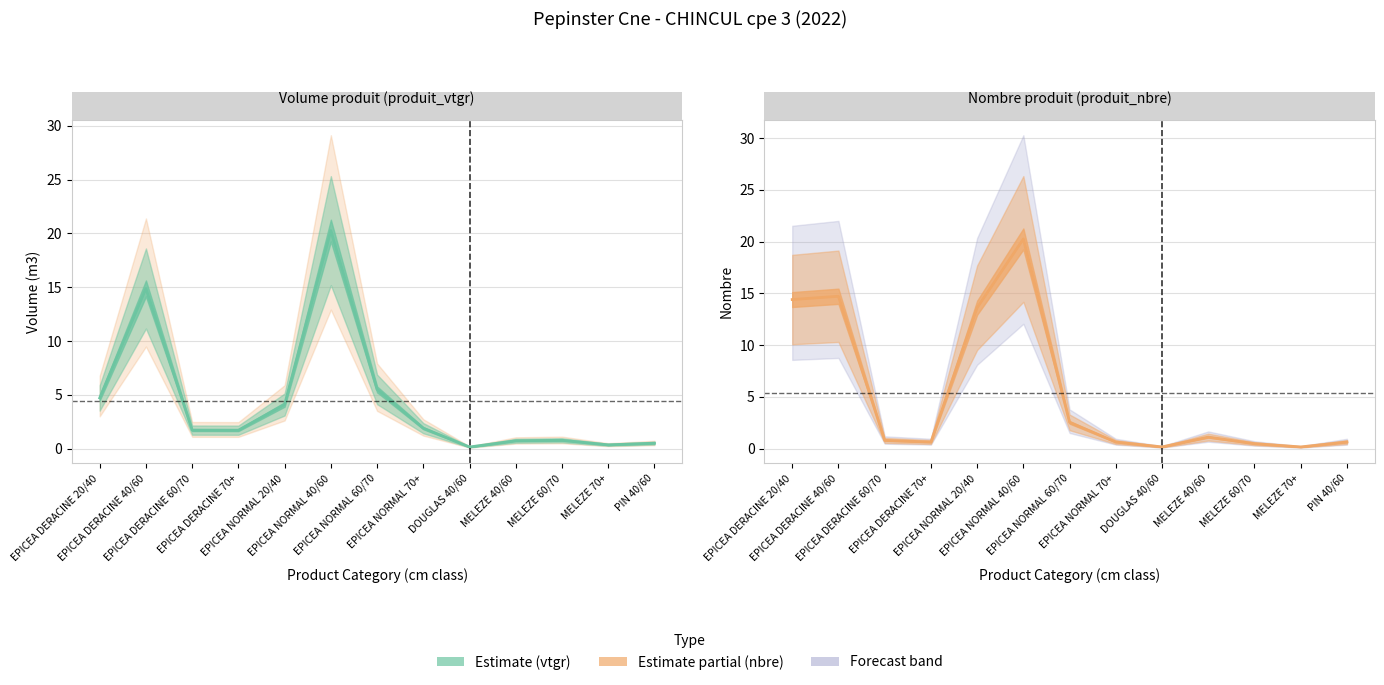

Count the number of data series in this chart.

2